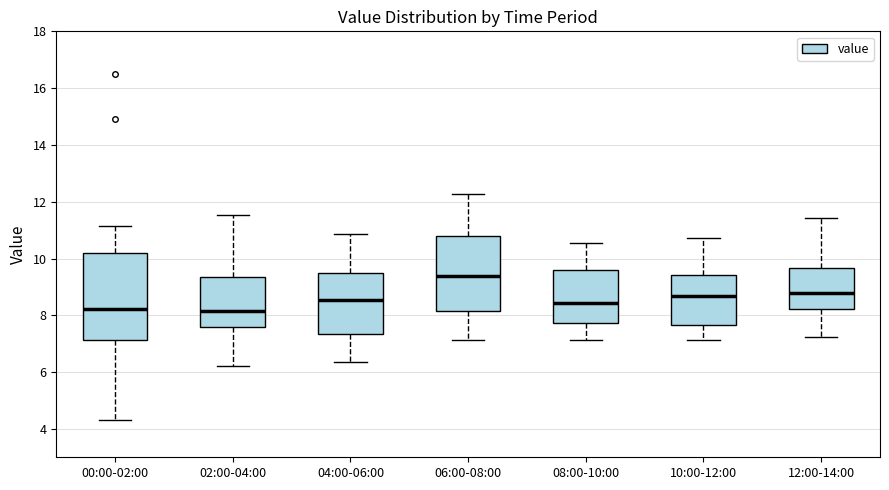

Comparing the boxes themselves (not the whiskers), which one is the tallest?

00:00-02:00